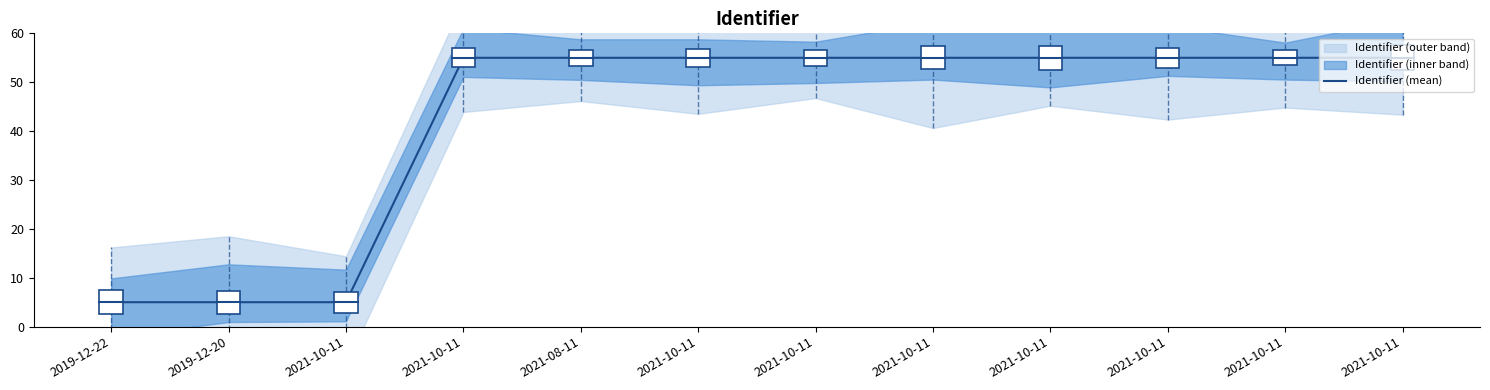

What is the difference between the maximum and second lowest values?

50.0